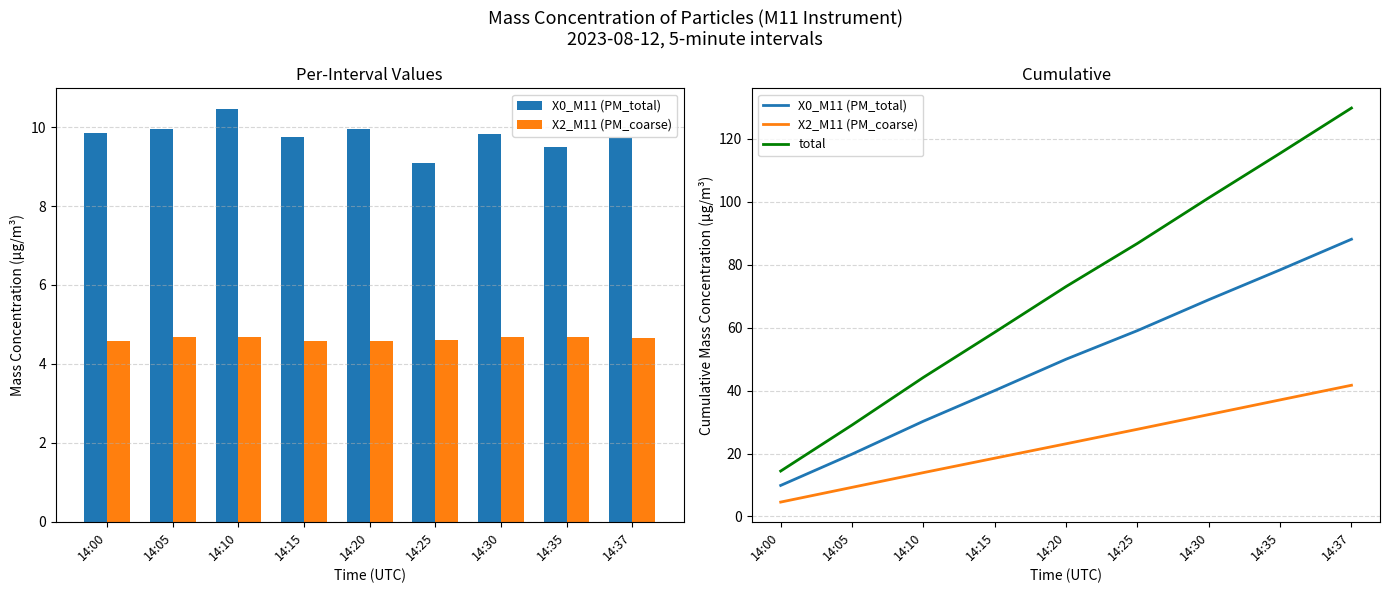

List the series in order of their overall mean, highest first.

total, X0_M11 (PM_total), X2_M11 (PM_coarse)